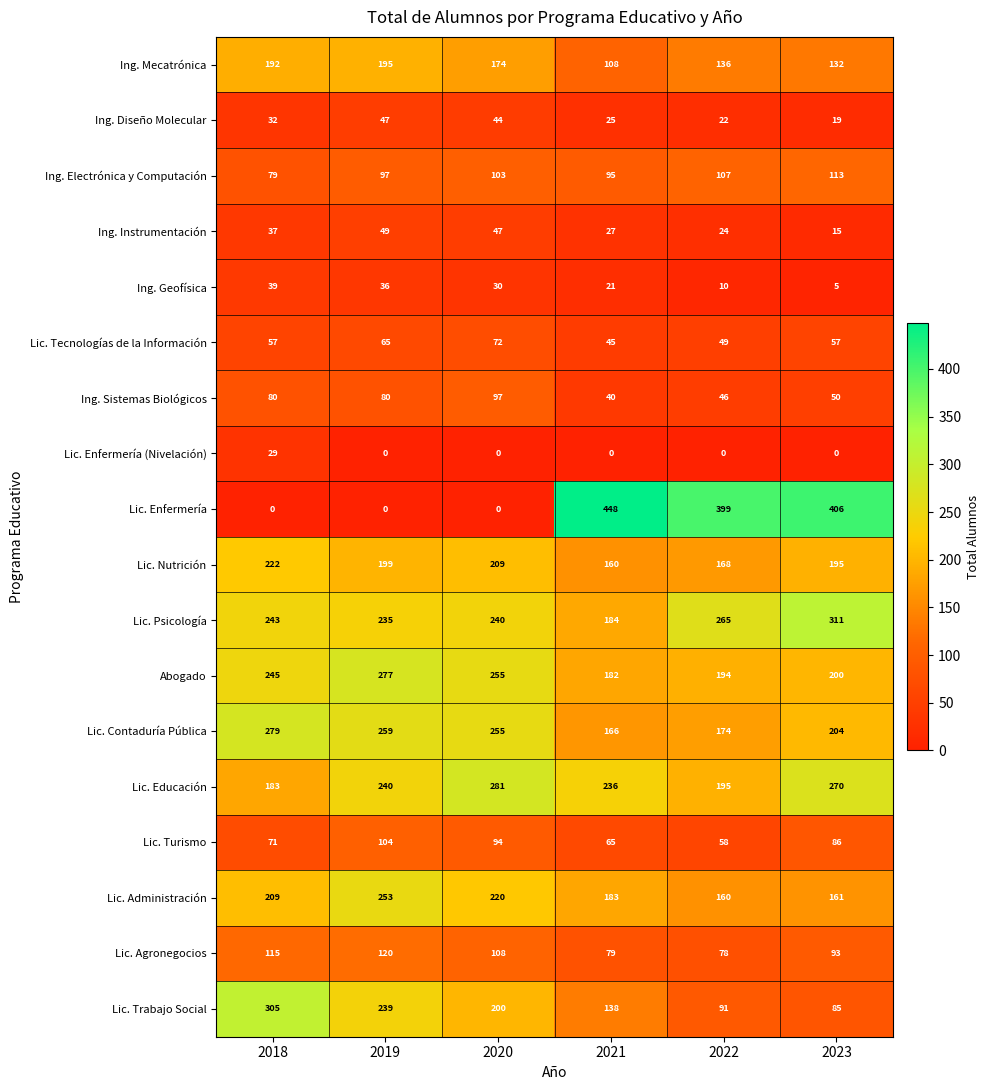

Which series has the largest range (max minus min)?

Lic. Enfermería